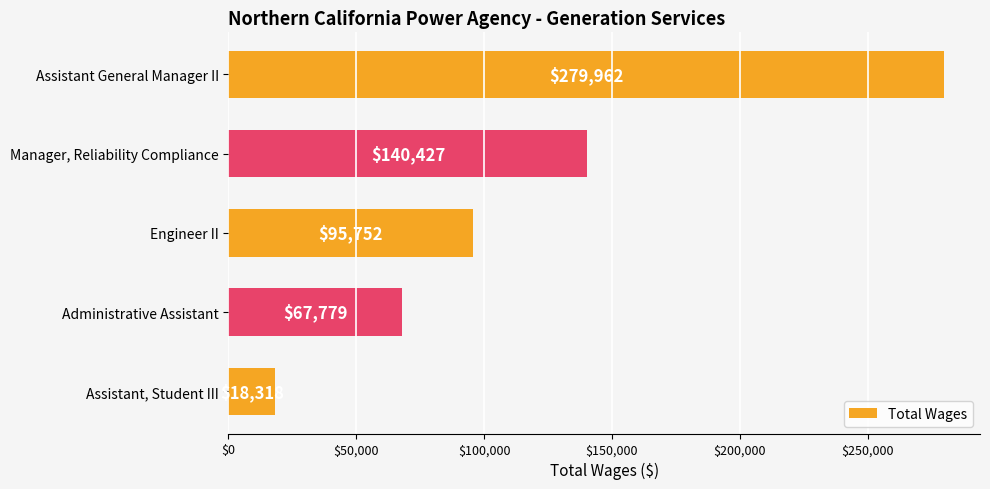

What is the label of the 3rd bar from the bottom?

Engineer II